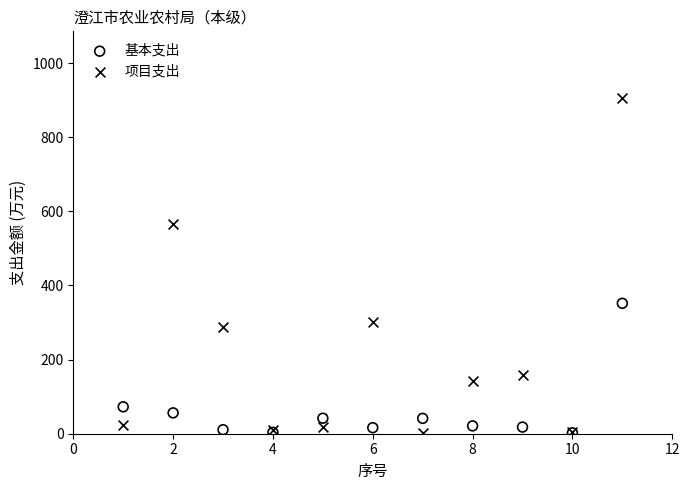

Across all series, what Y value is closest to 452?

351.8